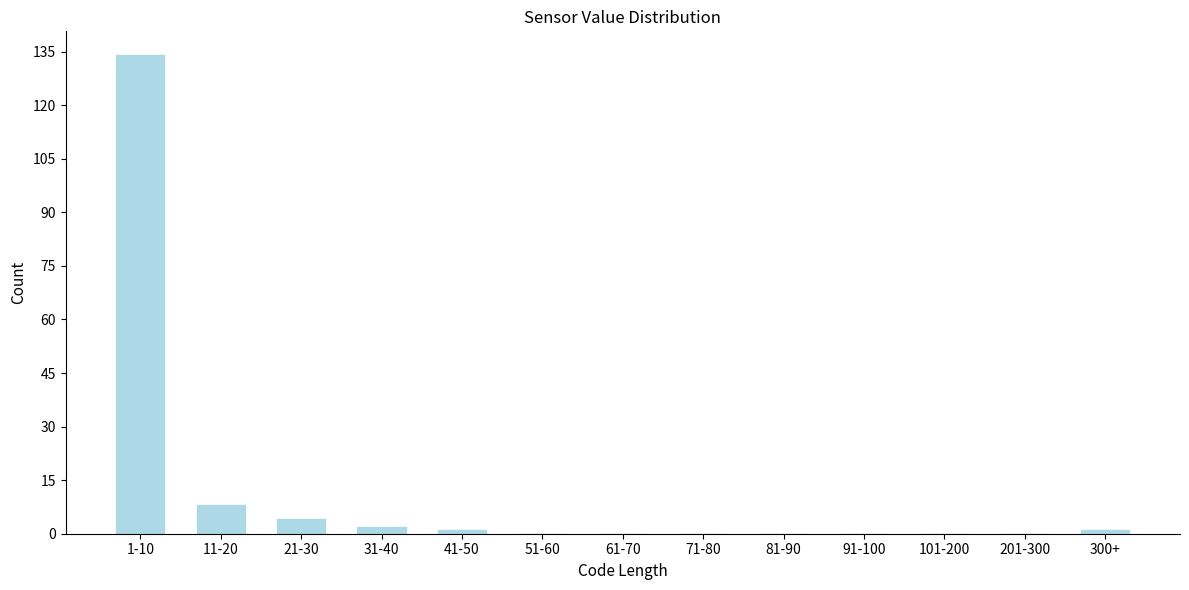

Reading right to left, transcribe all the data shown in this chart.

300+=1	201-300=0	101-200=0	91-100=0	81-90=0	71-80=0	61-70=0	51-60=0	41-50=1	31-40=2	21-30=4	11-20=8	1-10=134